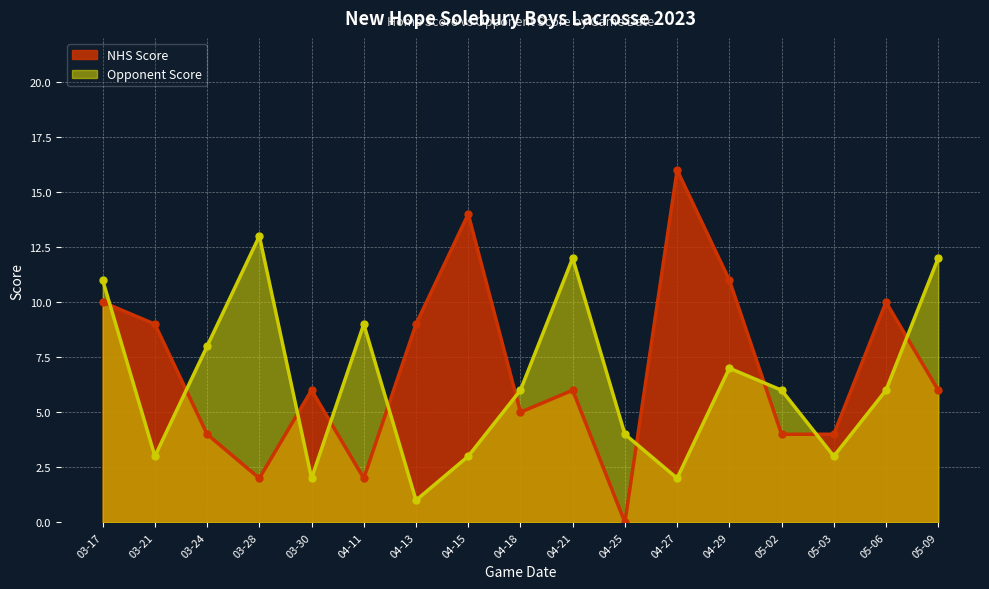

List the series in order of their peak value, lowest first.

Opponent Score, NHS Score